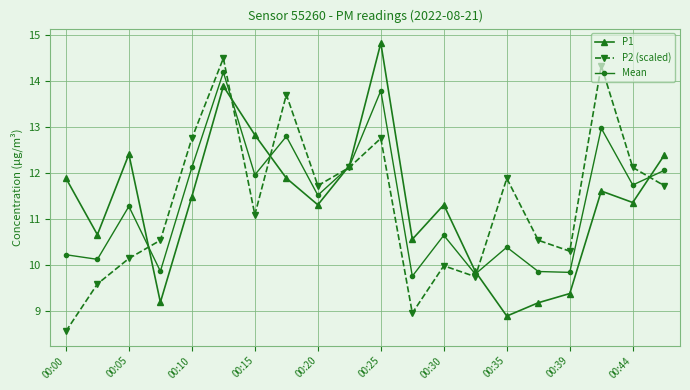

What is the difference between the maximum and minimum values in the Mean series?

4.4